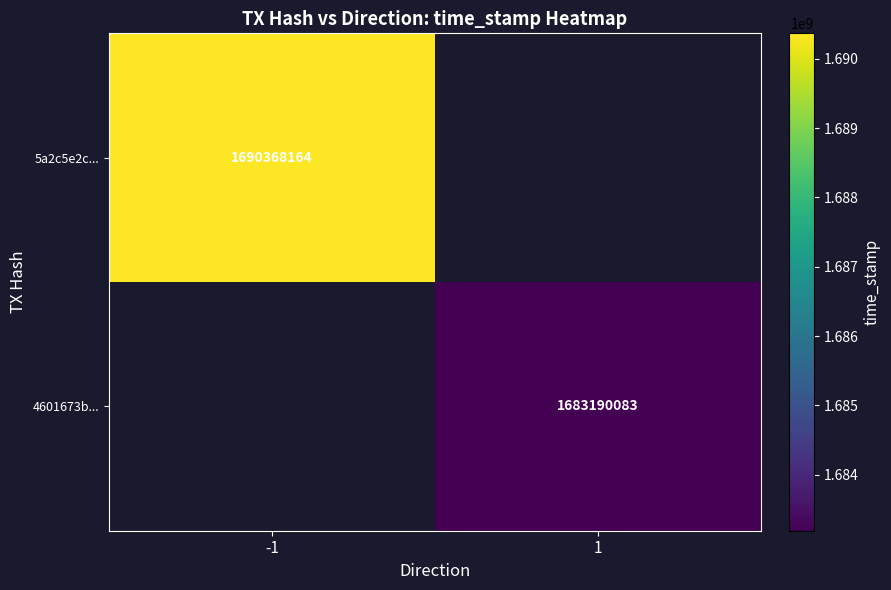

The value of 5a2c5e2c... at -1 is 641884725. True or false?

False